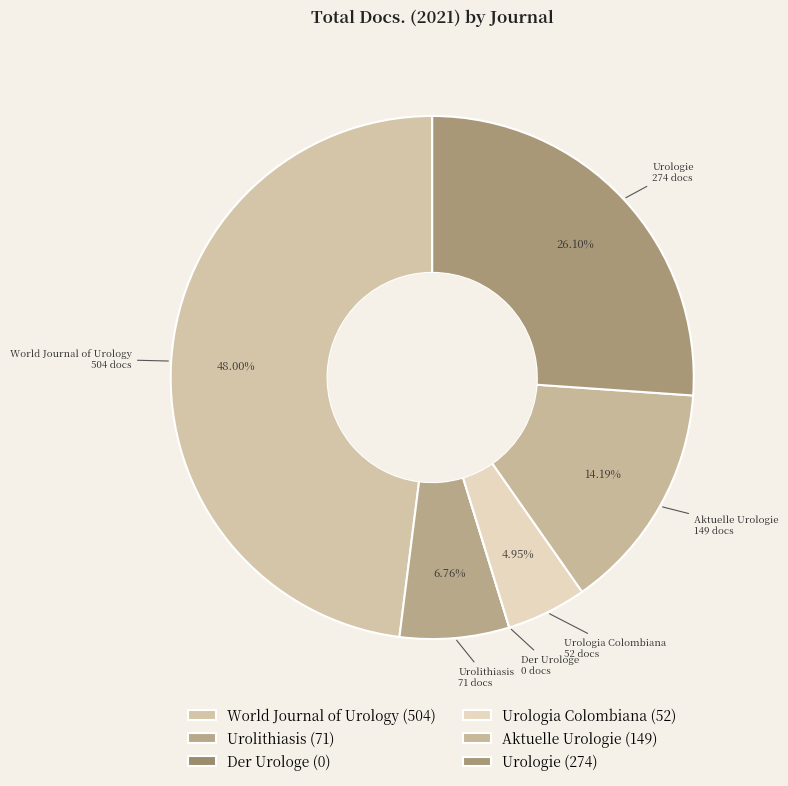

To the nearest percent, what is the combined percentage of Urologia Colombiana and Aktuelle Urologie?

19%